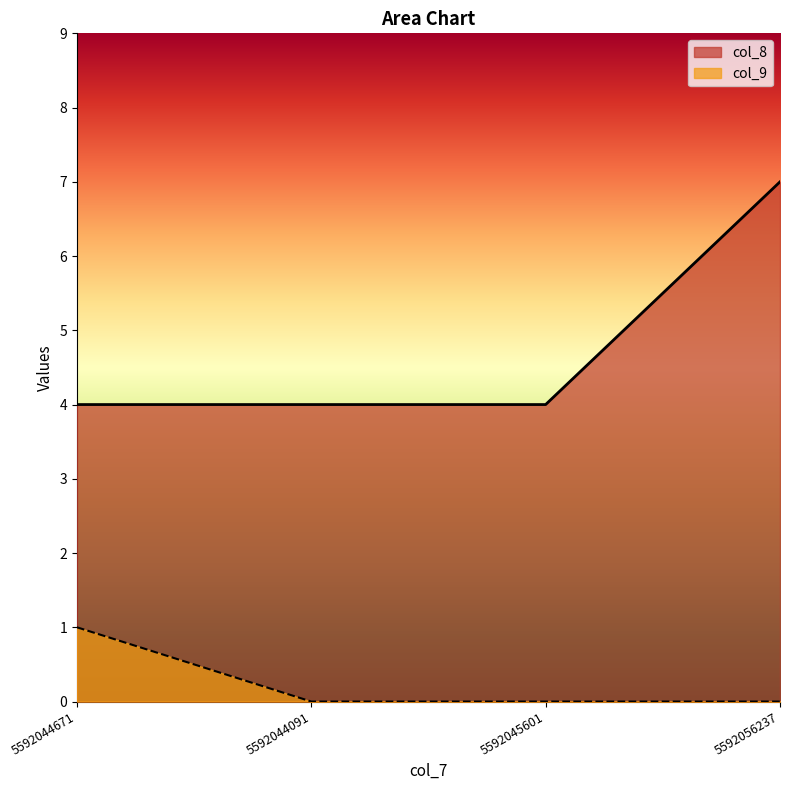

At how many categories does at least one series exceed 2?

4